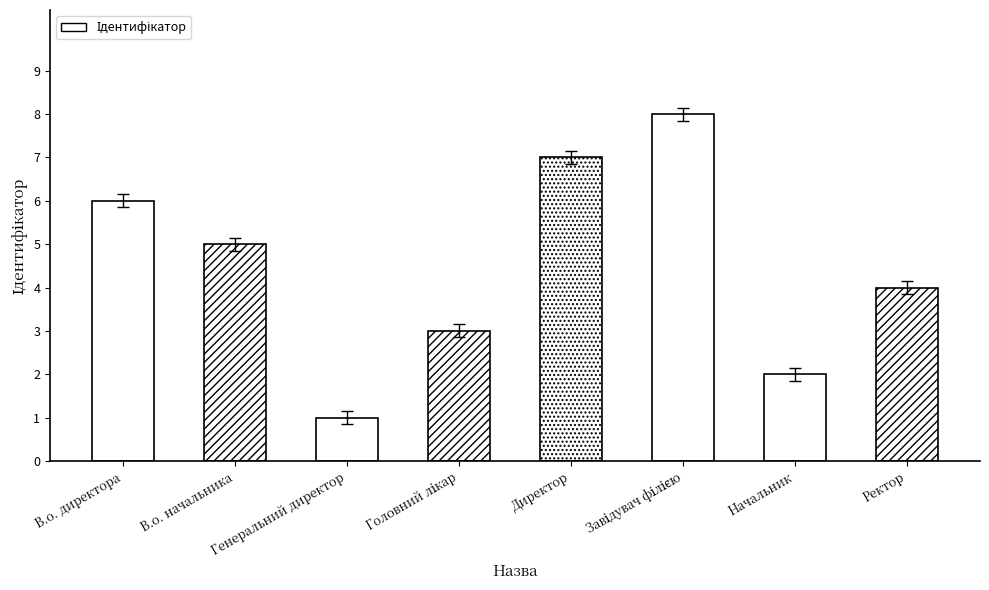

List the labels in order of value, largest first.

Завідувач філією, Директор, В.о. директора, В.о. начальника, Ректор, Головний лікар, Начальник, Генеральний директор